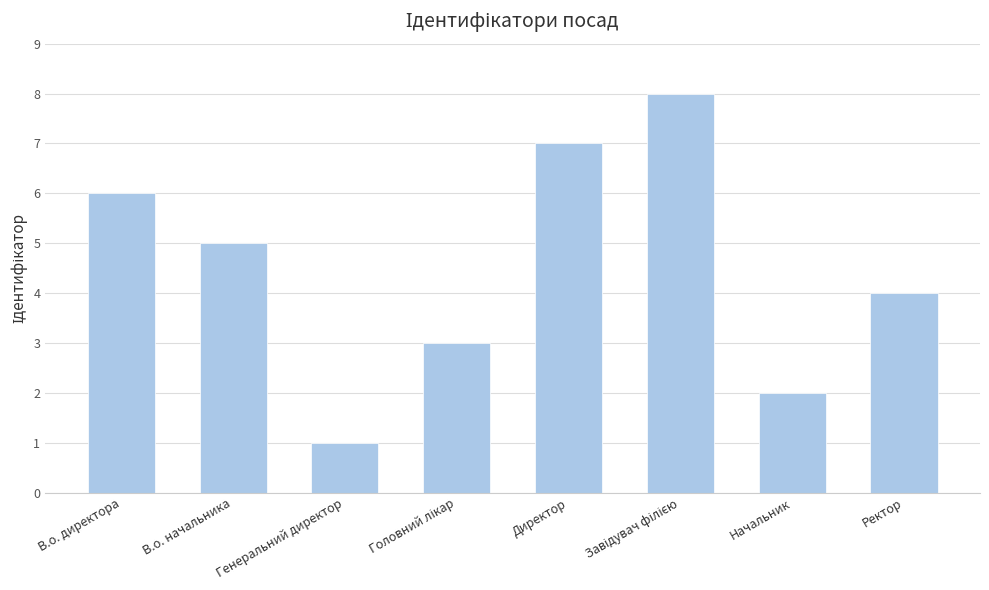

What is the change in value from В.о. начальника to Генеральний директор?

-4